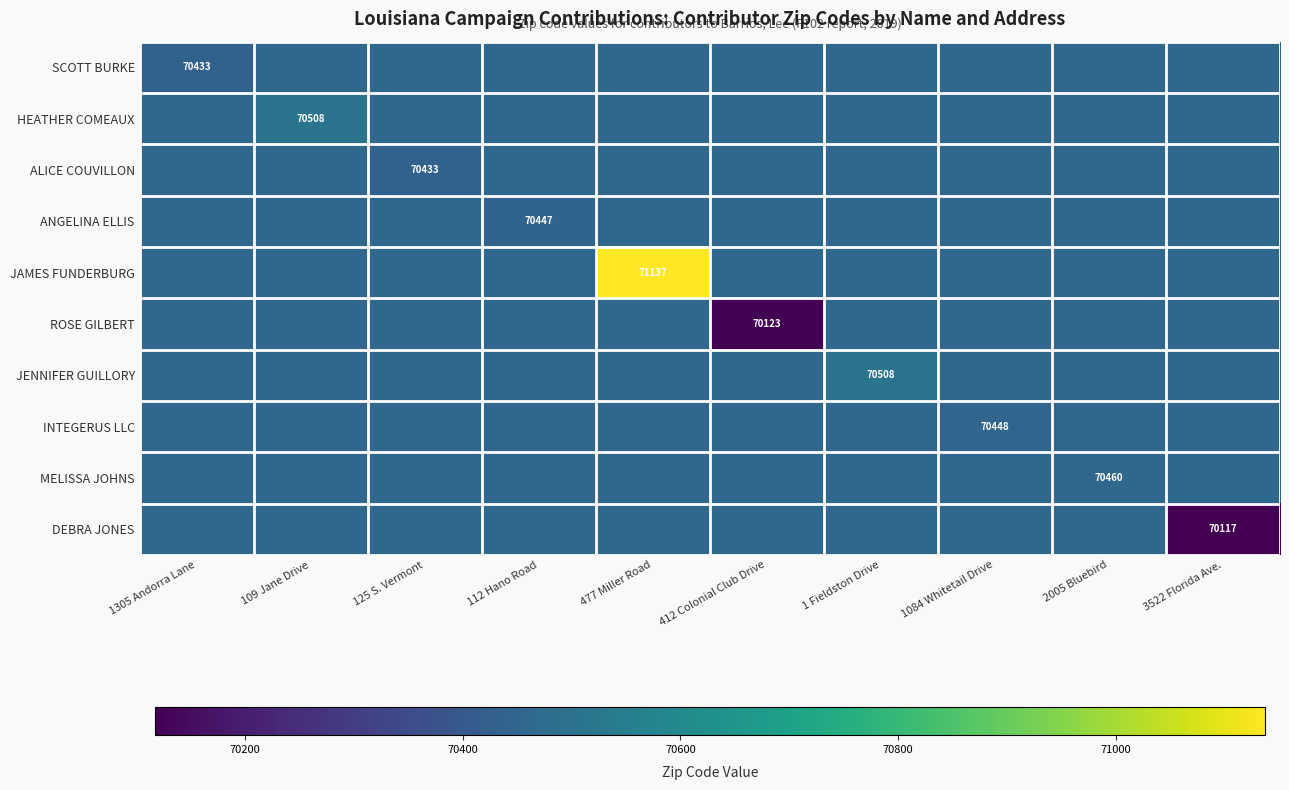

Which has a higher value, 112 Hano Road or 1305 Andorra Lane?

112 Hano Road